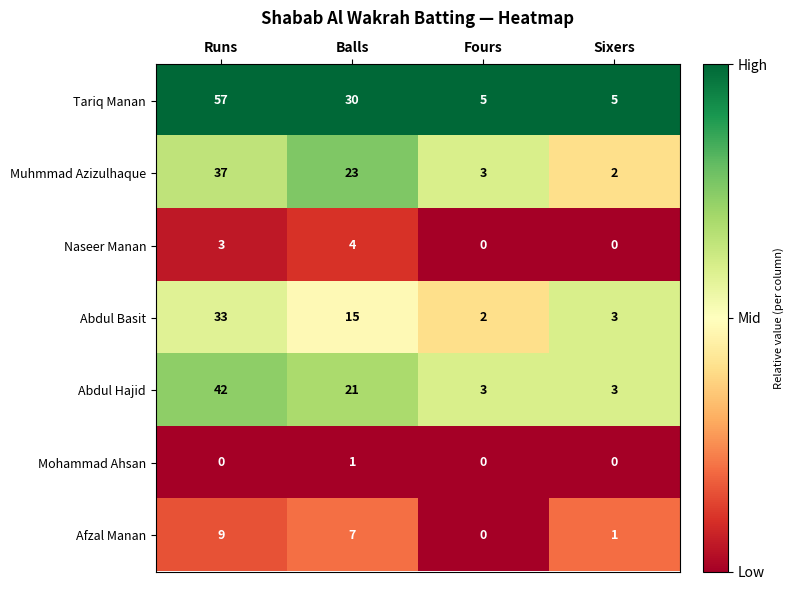

Reading left to right, transcribe all the data shown in this chart.

Tariq Manan: 57	30	5	5
Muhmmad Azizulhaque: 37	23	3	2
Naseer Manan: 3	4	0	0
Abdul Basit: 33	15	2	3
Abdul Hajid: 42	21	3	3
Mohammad Ahsan: 0	1	0	0
Afzal Manan: 9	7	0	1